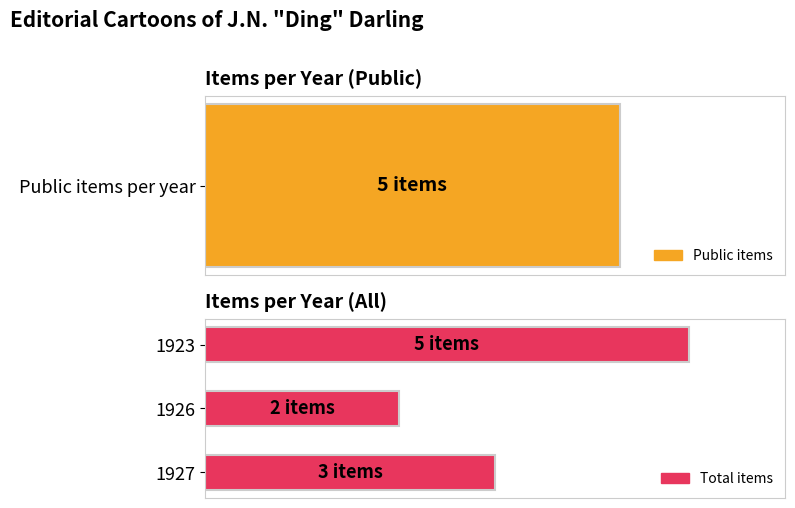

What is the difference between the maximum and minimum values?

3